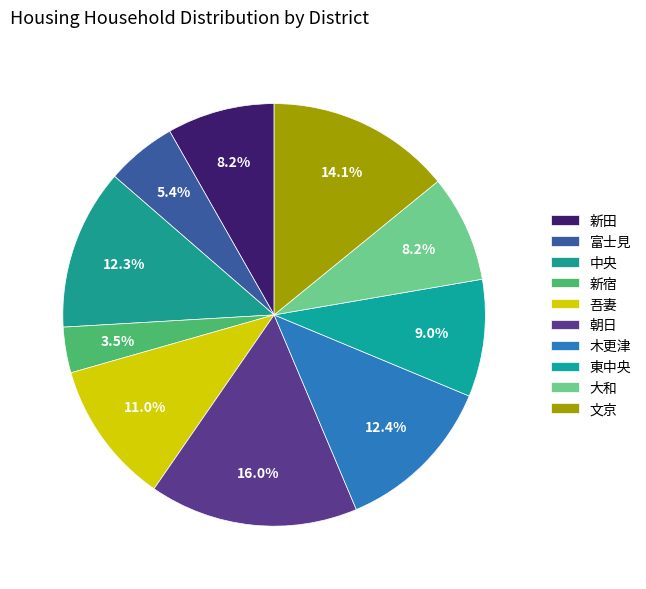

To the nearest percent, what is the combined percentage of 富士見 and 朝日?

21%